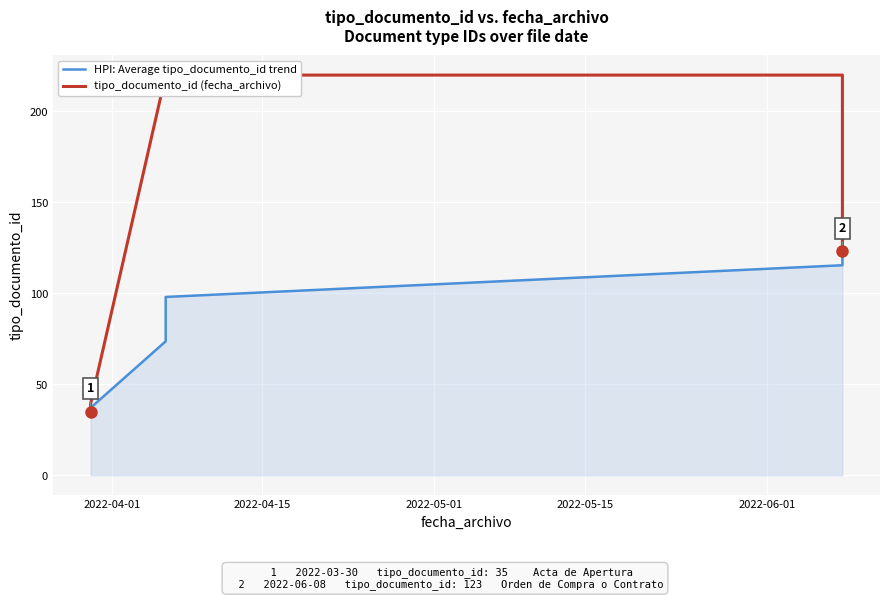

True or false: HPI: Average tipo_documento_id trend and tipo_documento_id (fecha_archivo) intersect in this chart.

True